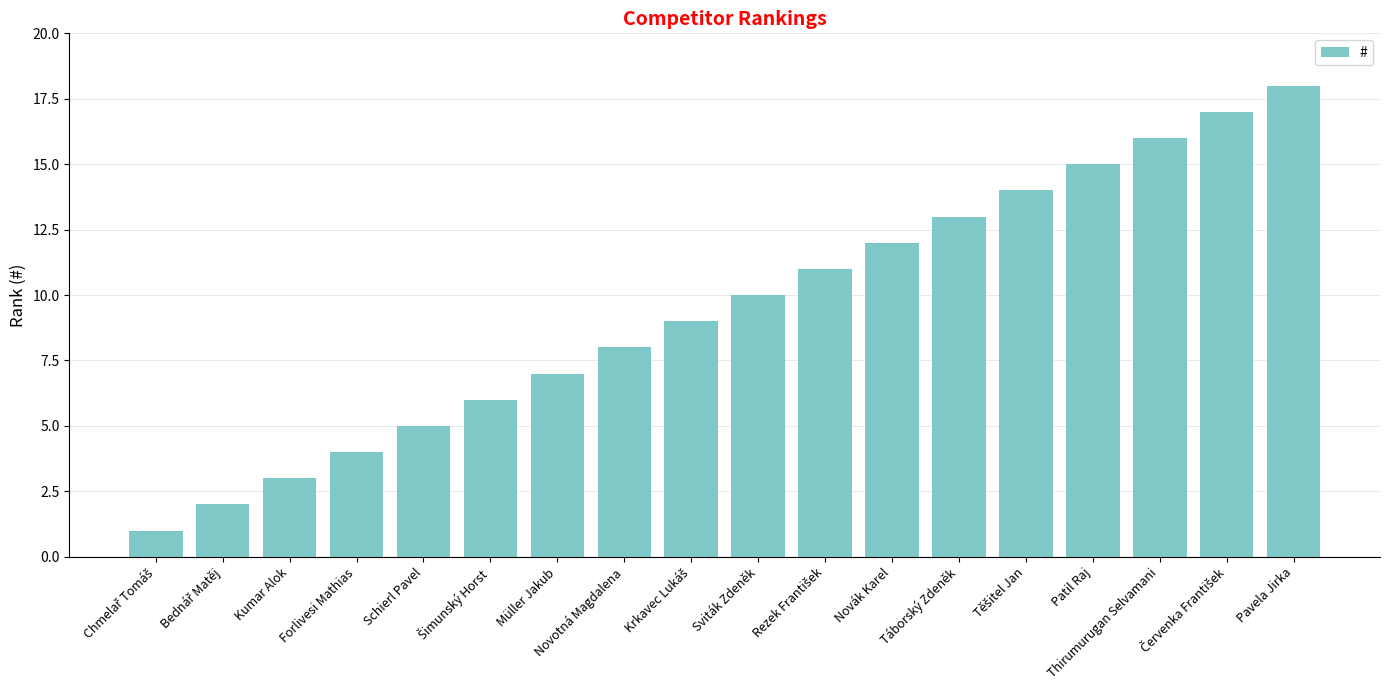

What is the sum of all values?

171